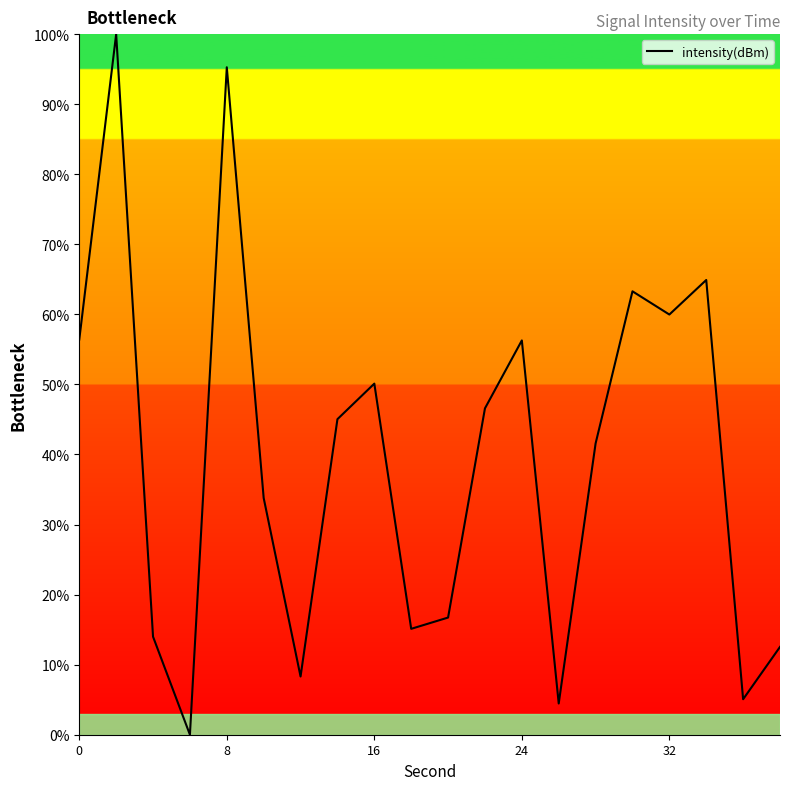

What is the difference between the maximum and minimum values?

100.0